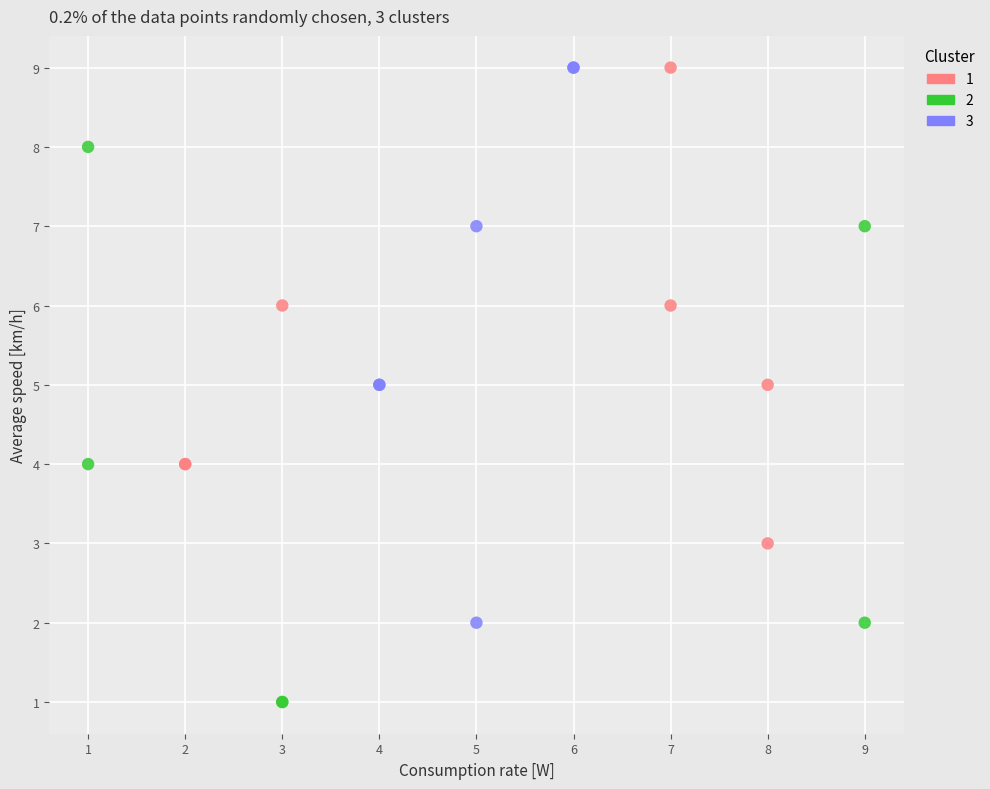

Which series reaches the minimum Y coordinate?

2